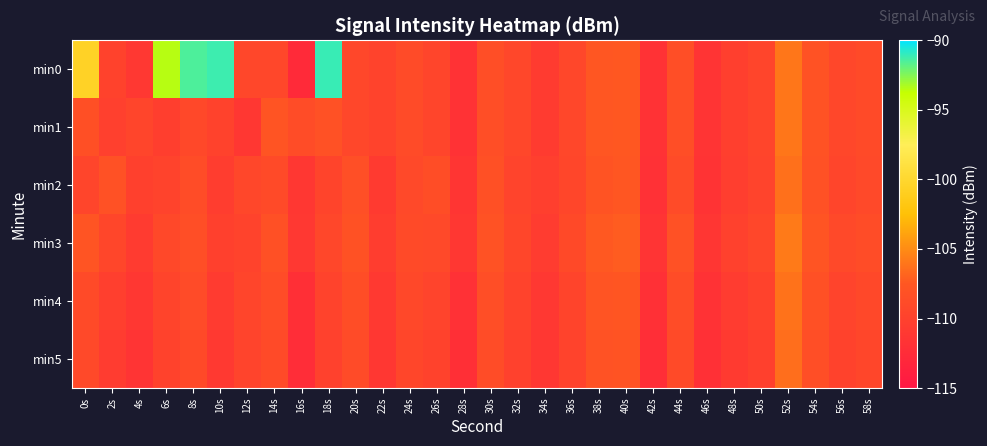

What is the total value across all series at 46s?

-669.7